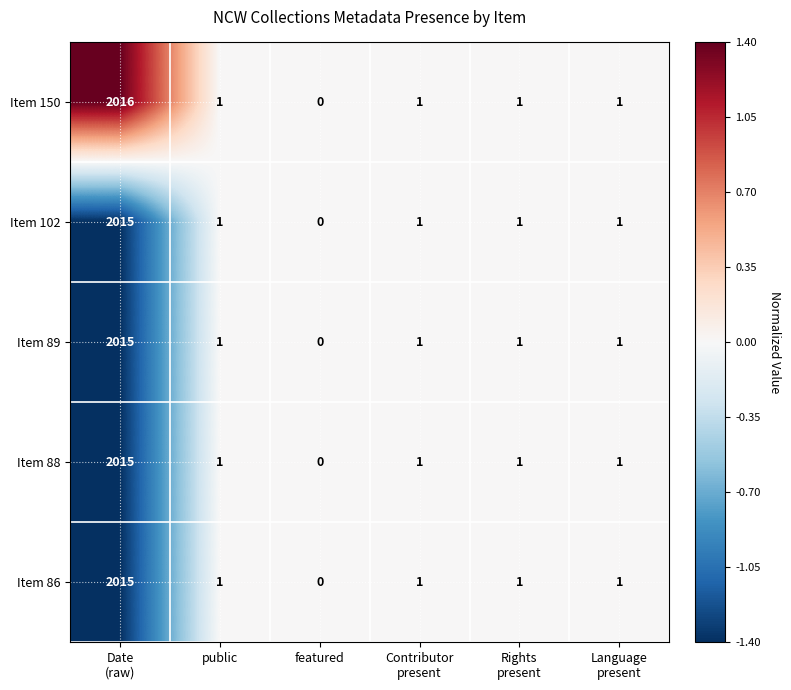

Reading right to left, list all the values displayed in this chart.

Item 150: 1	1	1	0	1	2016
Item 102: 1	1	1	0	1	2015
Item 89: 1	1	1	0	1	2015
Item 88: 1	1	1	0	1	2015
Item 86: 1	1	1	0	1	2015